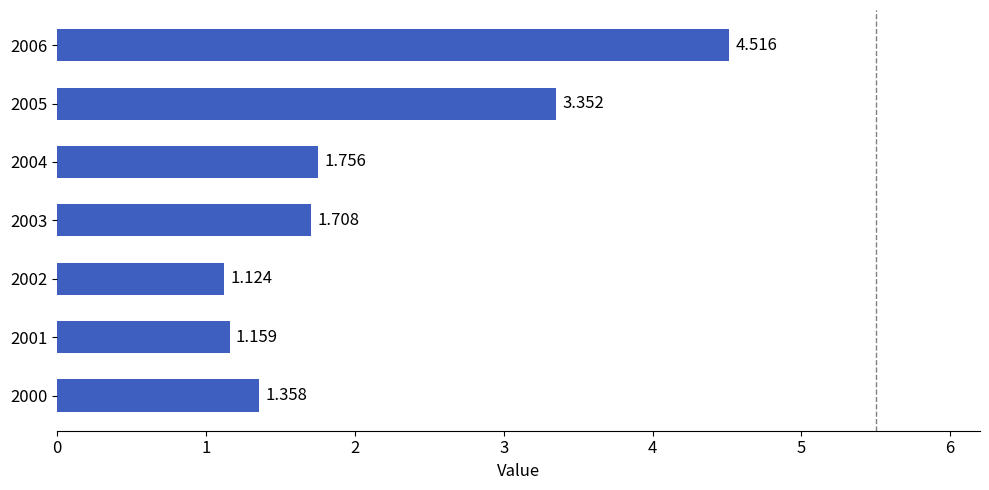

Rank the categories by value from lowest to highest.

2002, 2001, 2000, 2003, 2004, 2005, 2006